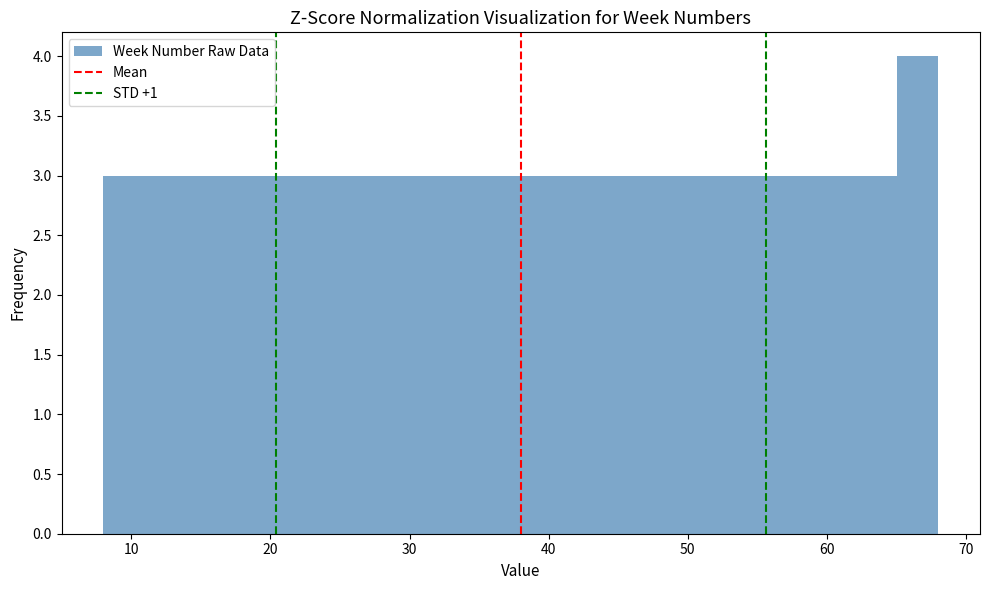

Around what value on the x-axis is the tallest bar? Give the approximate position of its centre, as read against the axis.

67